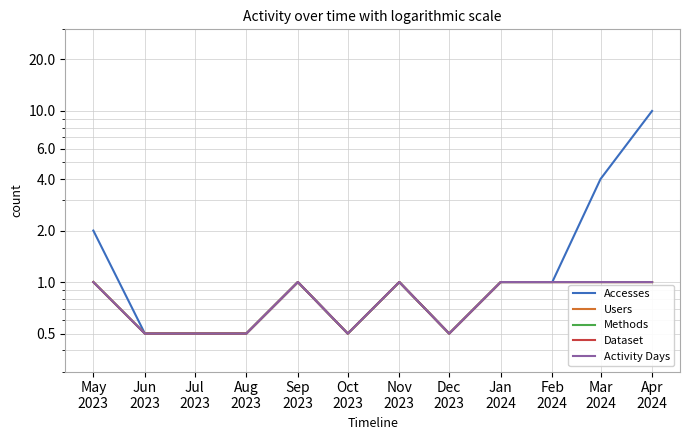

What is the value of the Users point at the 10th from the left?

1.0